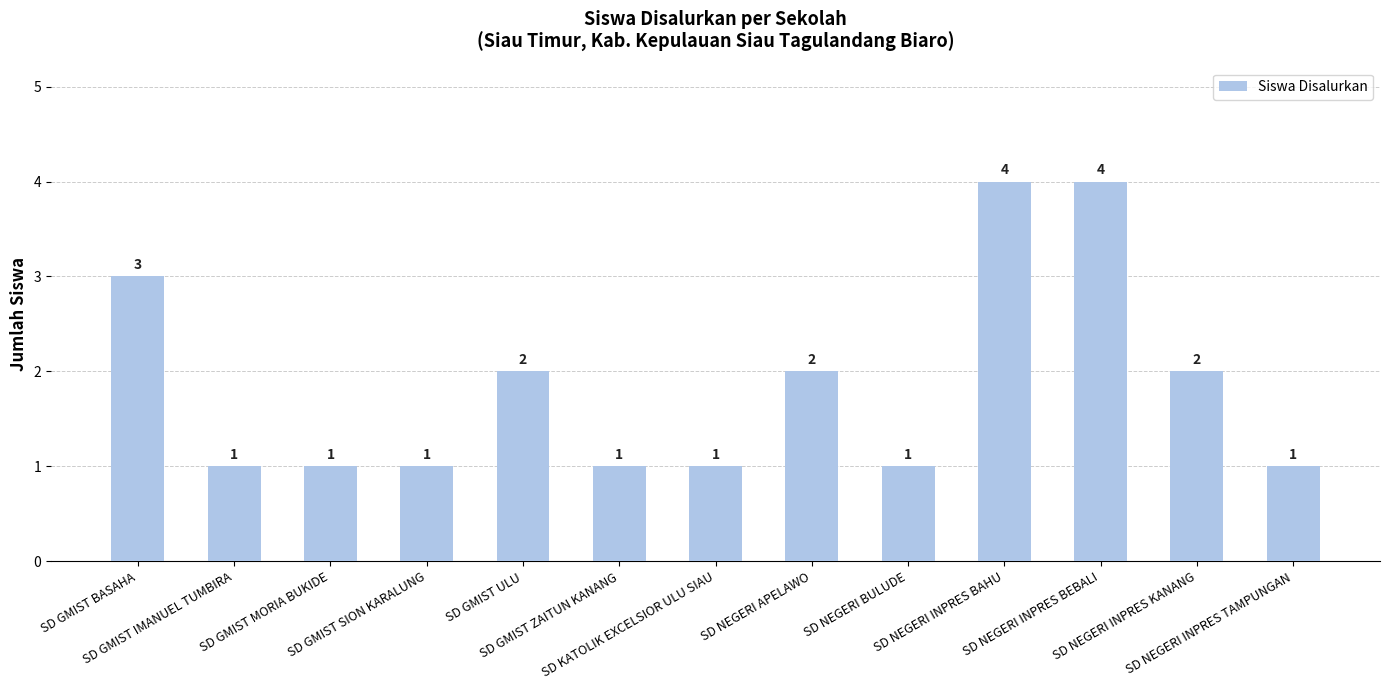

What is the value of the 6th bar from the left?

1